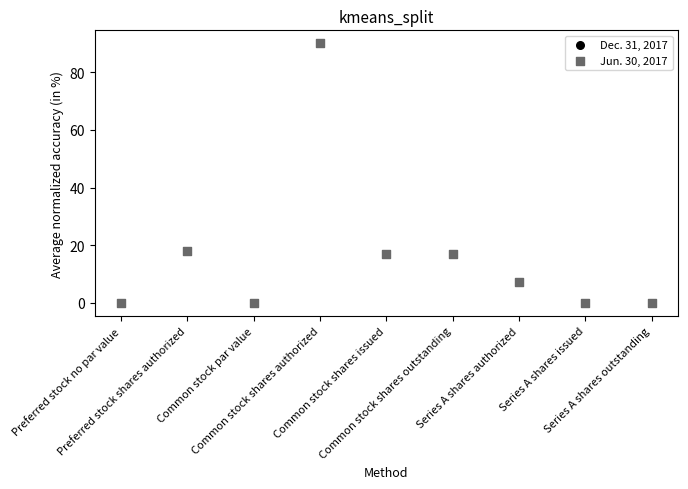

What are all the series names shown in the legend?

Dec. 31, 2017, Jun. 30, 2017